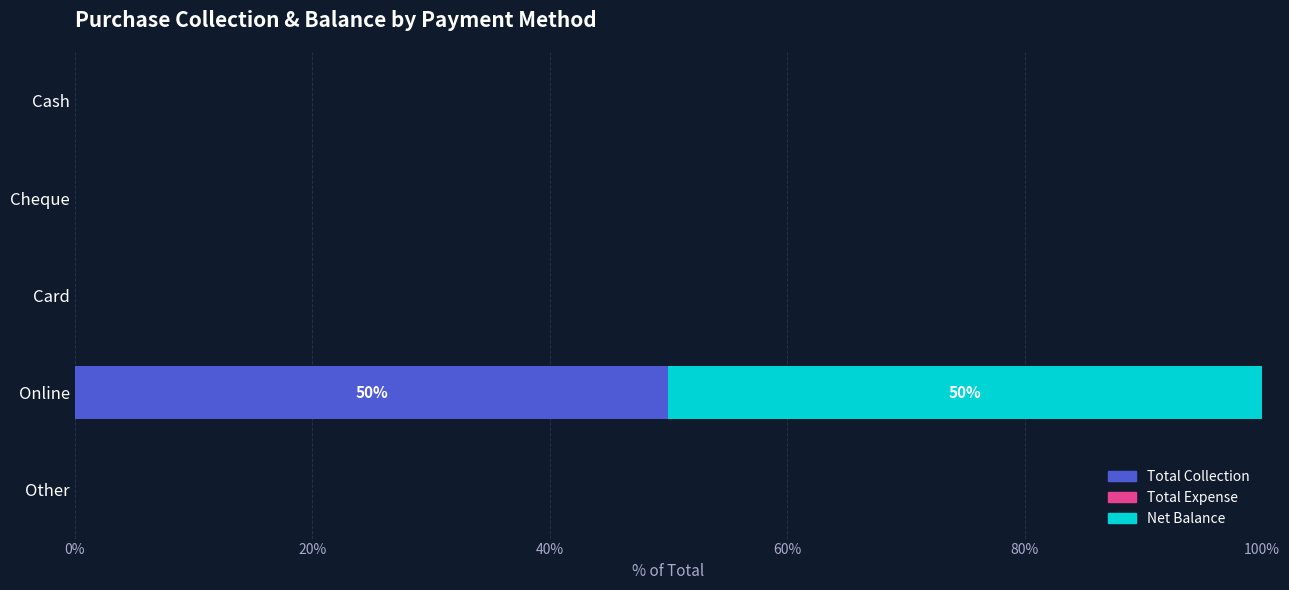

What is the total value across all series at Online?

100